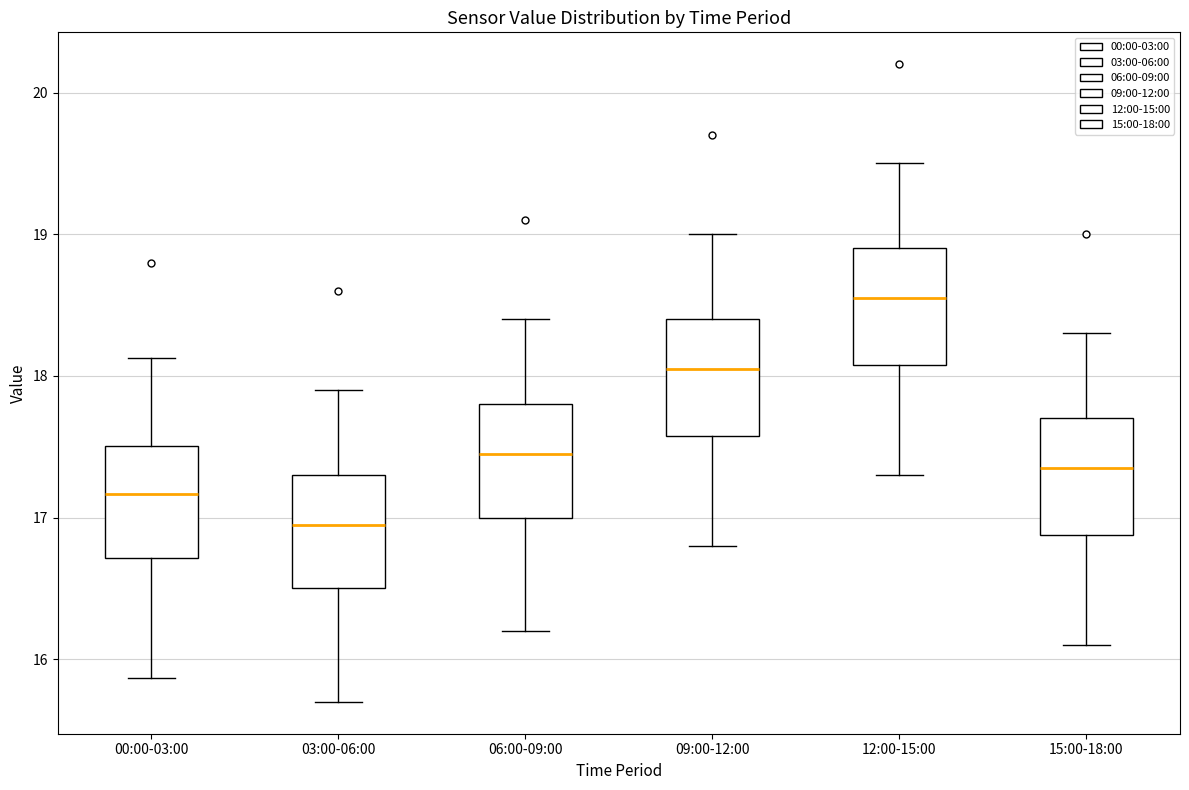

Where is the lower edge of the box for 12:00-15:00 on the y-axis? The values are not printed on the chart, so give them approximately, as read against the axis.

18.1